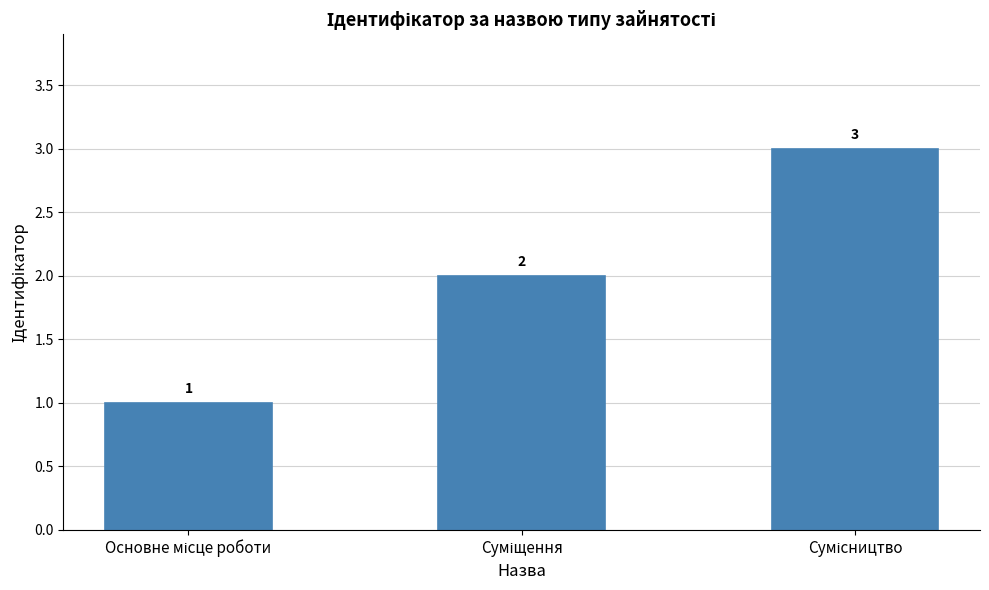

What is the greatest value displayed?

3